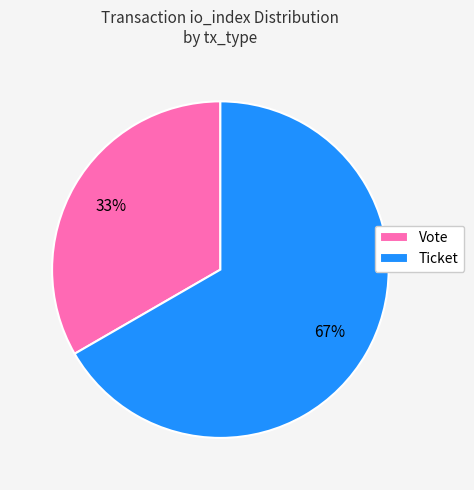

To the nearest percent, what percentage of the pie is Ticket?

67%